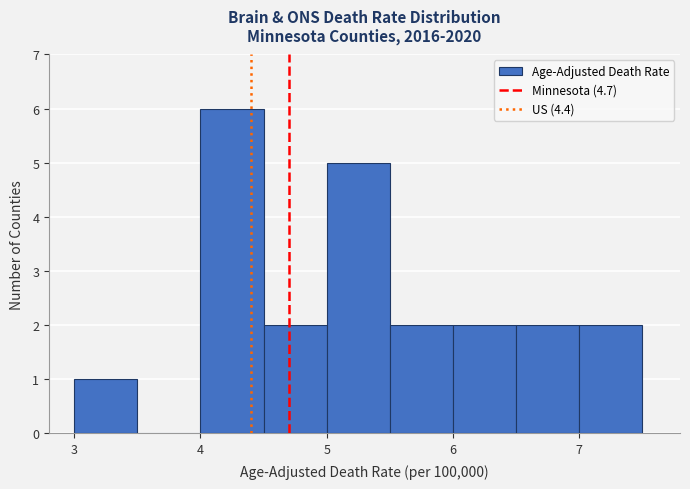

Reading left to right, list every bar in this chart as the range it spans on the x-axis followed by its height. The values are not printed on the chart, so give them approximately, as read against the axis.

3.0 to 3.5: 1
3.5 to 4.0: 0
4.0 to 4.5: 6
4.5 to 5.0: 2
5.0 to 5.5: 5
5.5 to 6.0: 2
6.0 to 6.5: 2
6.5 to 7.0: 2
7.0 to 7.5: 2